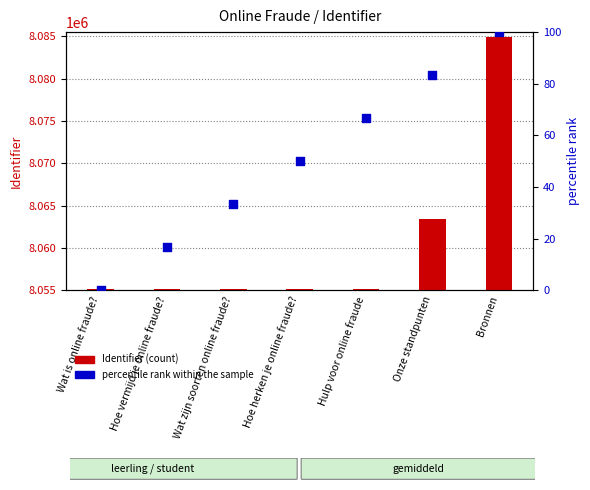

What is the total value across all series at Hulp voor online fraude?

8055256.7